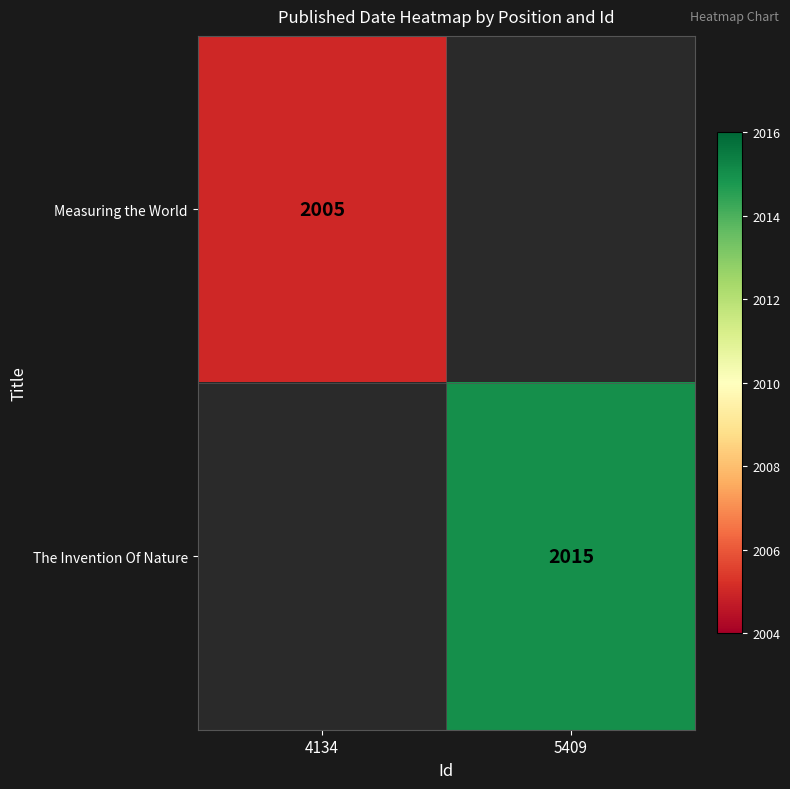

True or false: Measuring the World has a value of 2005 at 4134.

True